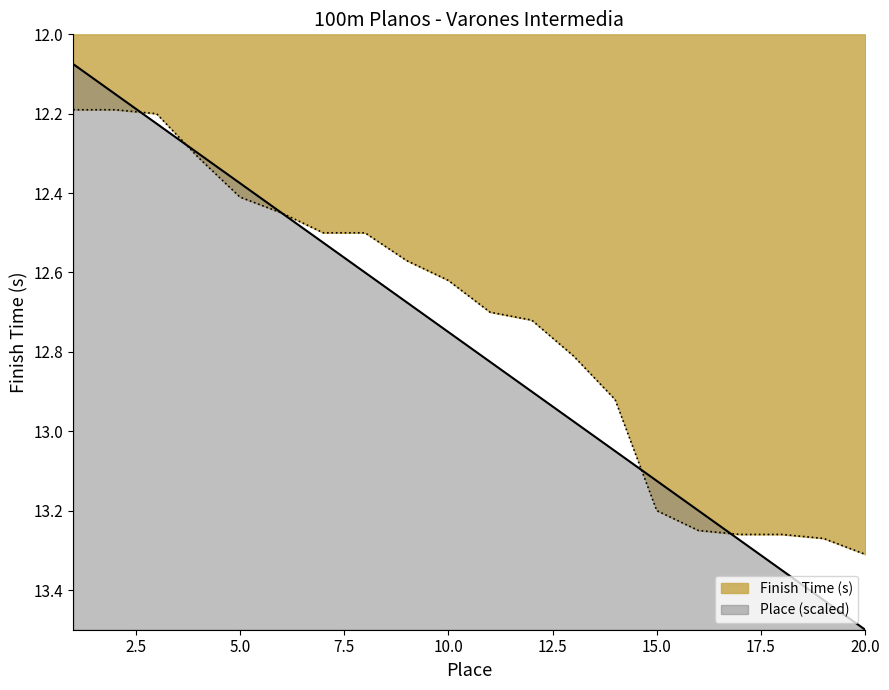

What is the label of the 17th point from the right?

MATIAS KUSCH